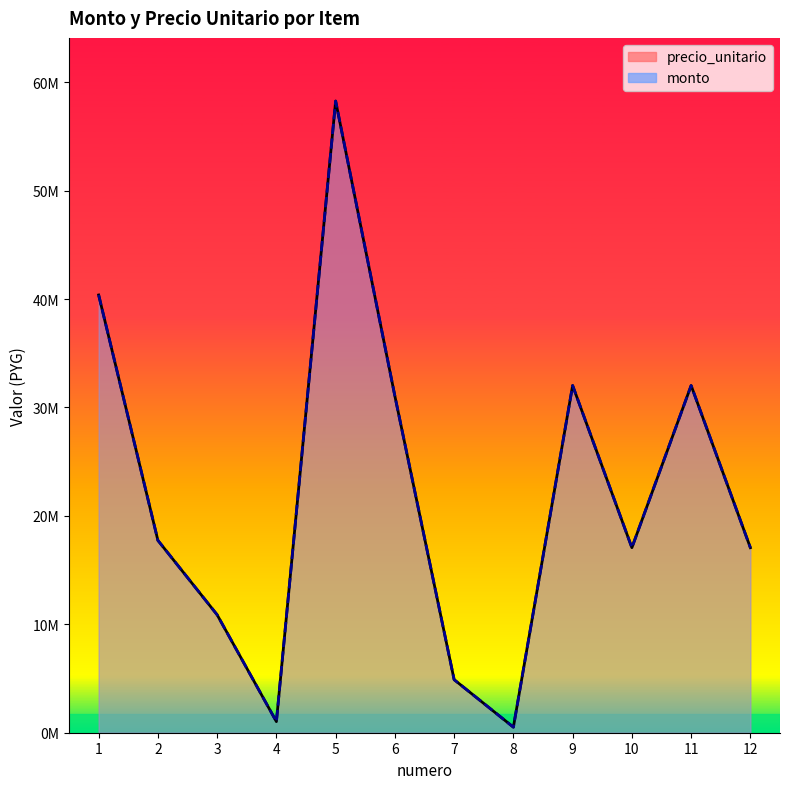

What is the highest value of the monto series?

58266558